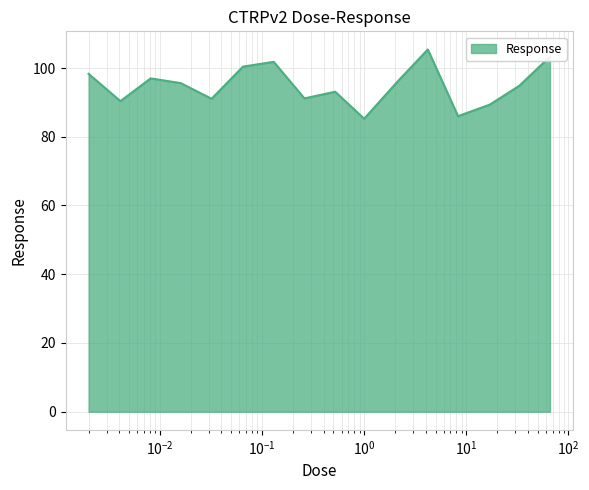

Where does the data first go above 95?

0.002